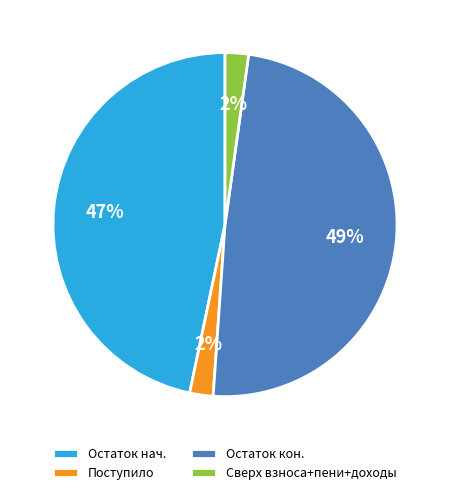

Is there any slice that represents more than half of the pie?

No